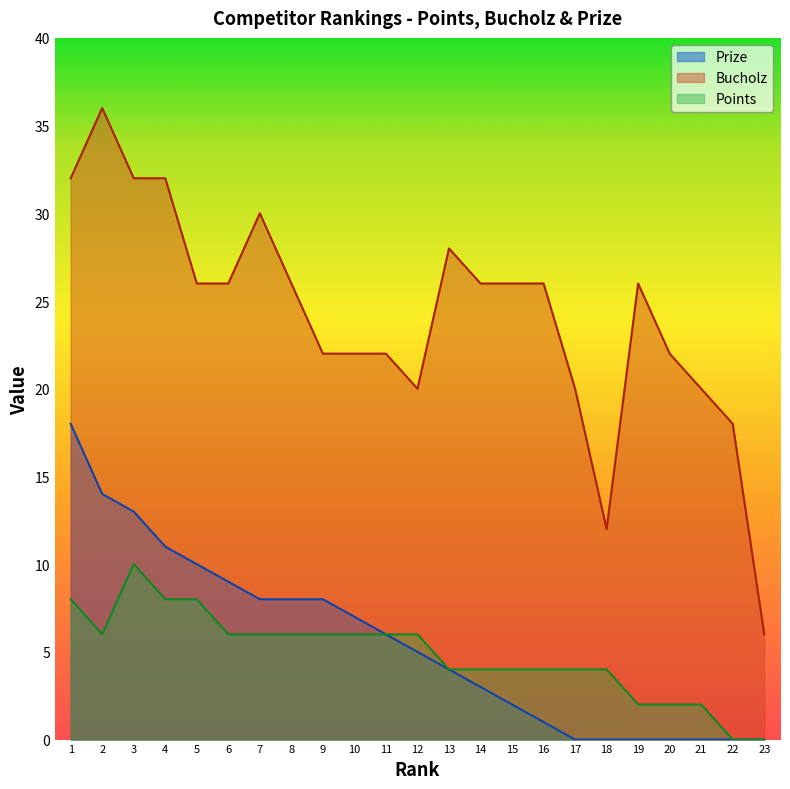

What is the difference between the Points values at 14 and 23?

4